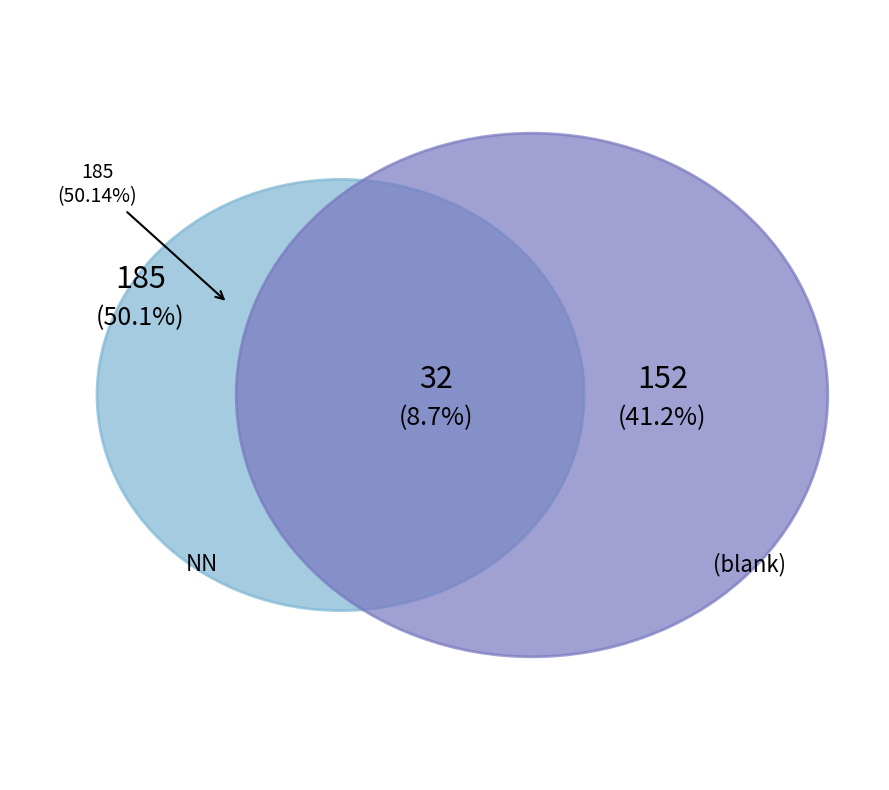

True or false: 01 accounts for 26% of the total.

False